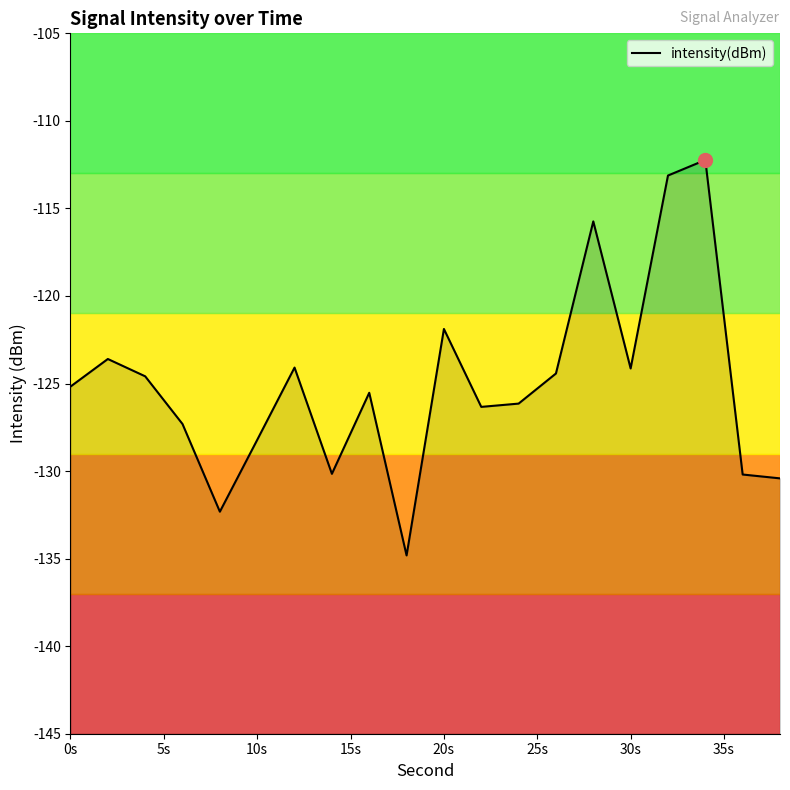

Reading left to right, extract all data points from this chart.

-125.2	-123.6	-124.6	-127.3	-132.3	-128.2	-124.1	-130.2	-125.5	-134.8	-121.9	-126.3	-126.1	-124.4	-115.7	-124.1	-113.1	-112.2	-130.2	-130.4